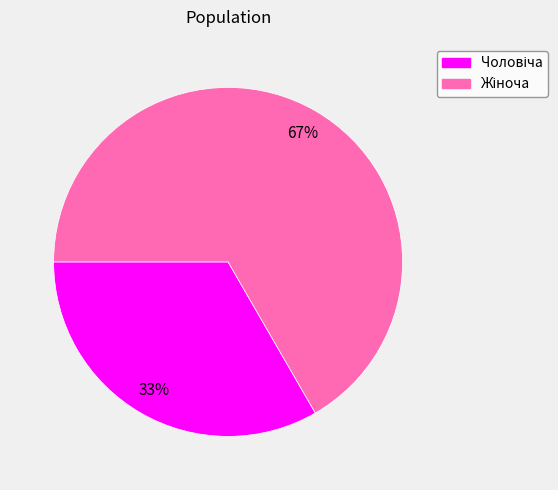

To the nearest percent, what is the average slice percentage?

50%